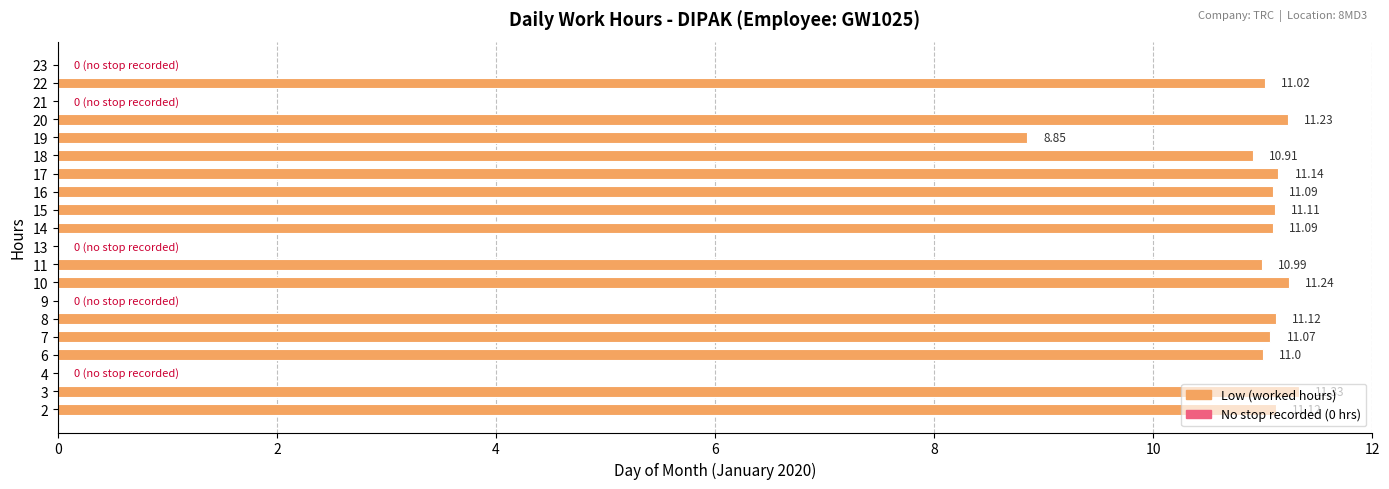

Are the bars horizontal?

Yes